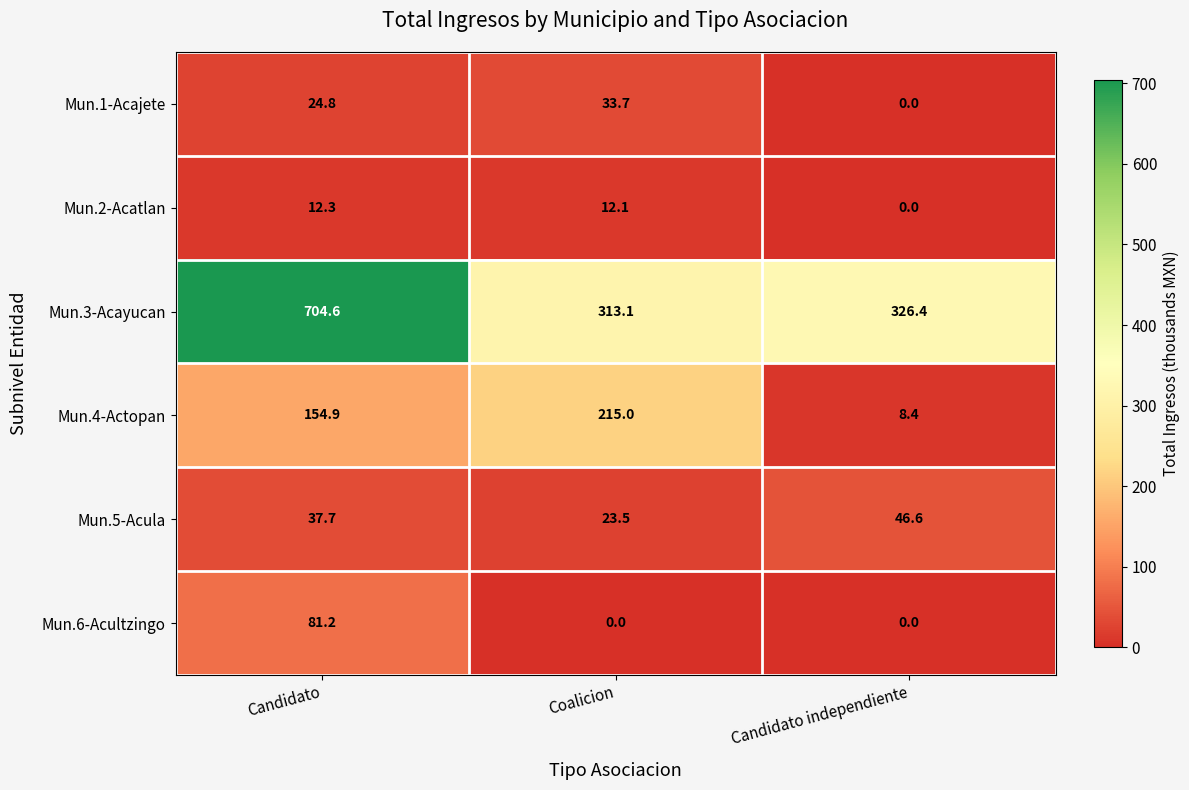

Where is Mun.1-Acajete nearest to the value 16?

Candidato